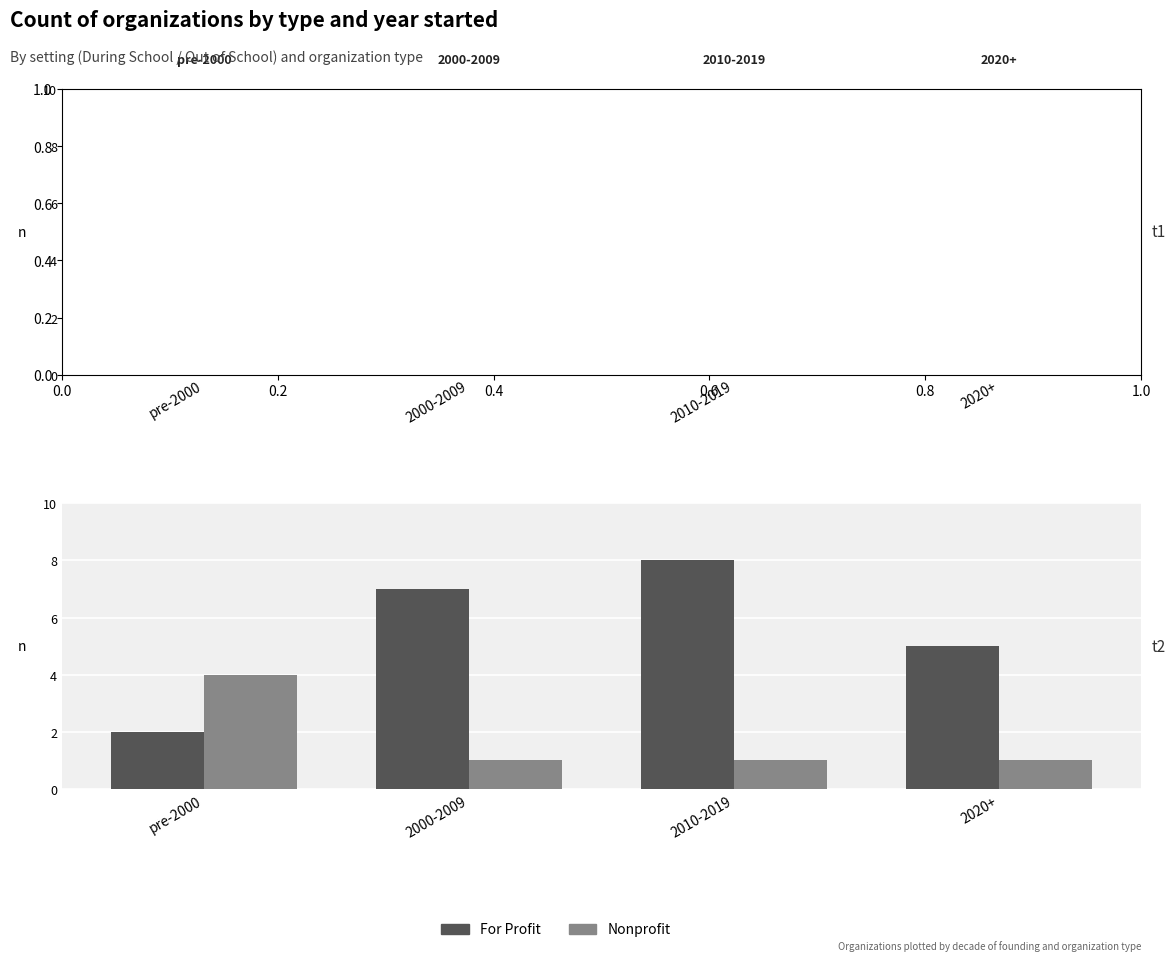

Reading right to left, list all the values displayed in this chart.

For Profit: 2020+=5	2010-2019=8	2000-2009=7	pre-2000=2
Nonprofit: 2020+=1	2010-2019=1	2000-2009=1	pre-2000=4